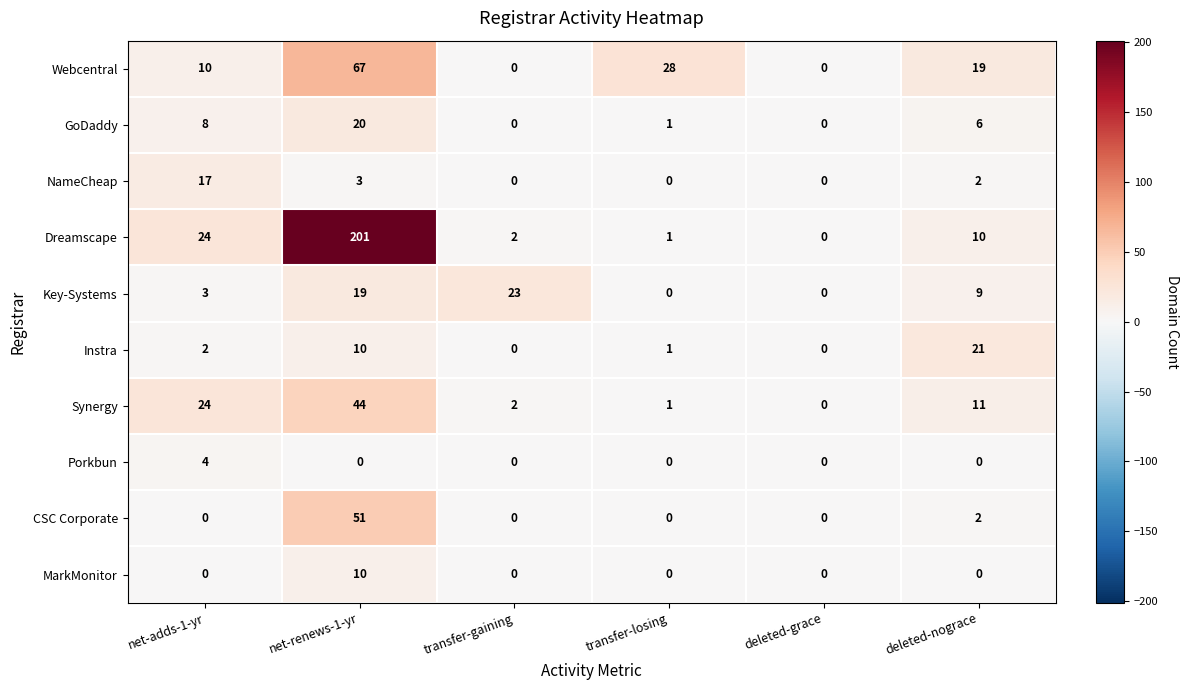

What is the sum of the Instra values at deleted-grace and deleted-nograce?

21